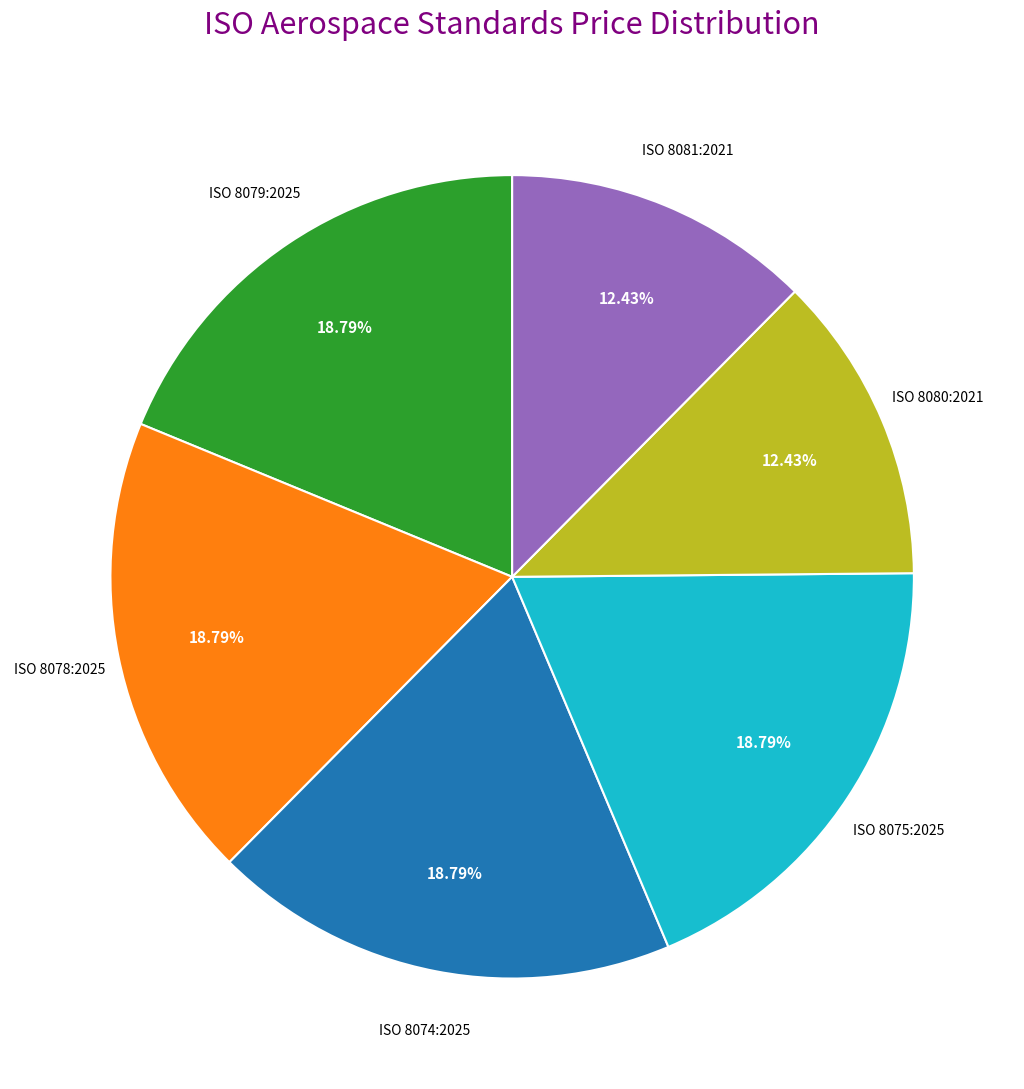

Is there any slice that represents more than half of the pie?

No